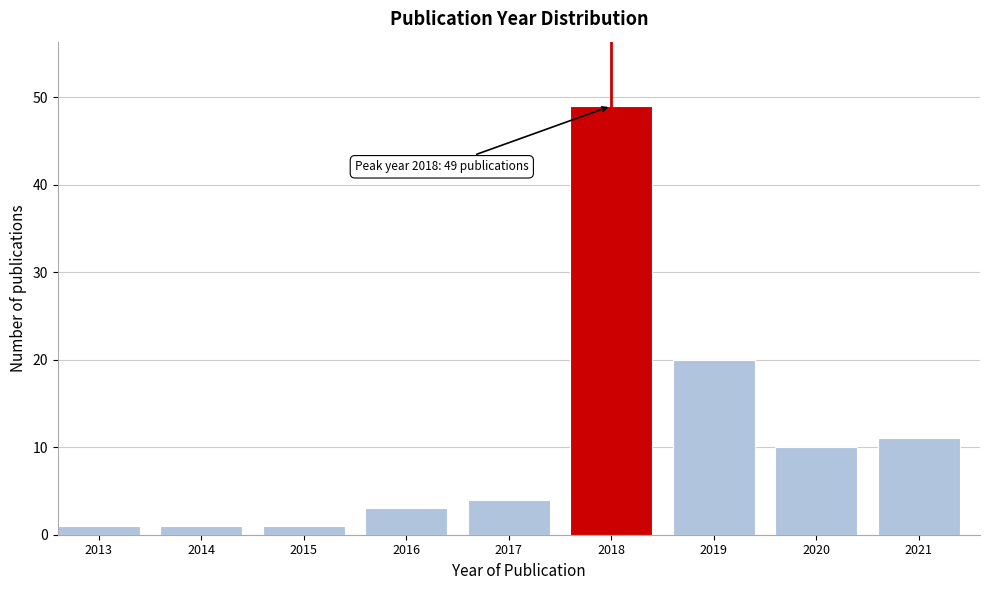

Reading right to left, extract all data points from this chart.

2021=11	2020=10	2019=20	2018=49	2017=4	2016=3	2015=1	2014=1	2013=1